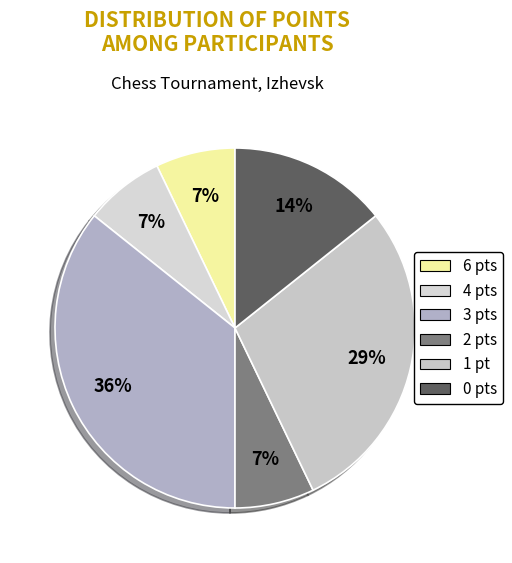

How many slices are in this pie chart?

6